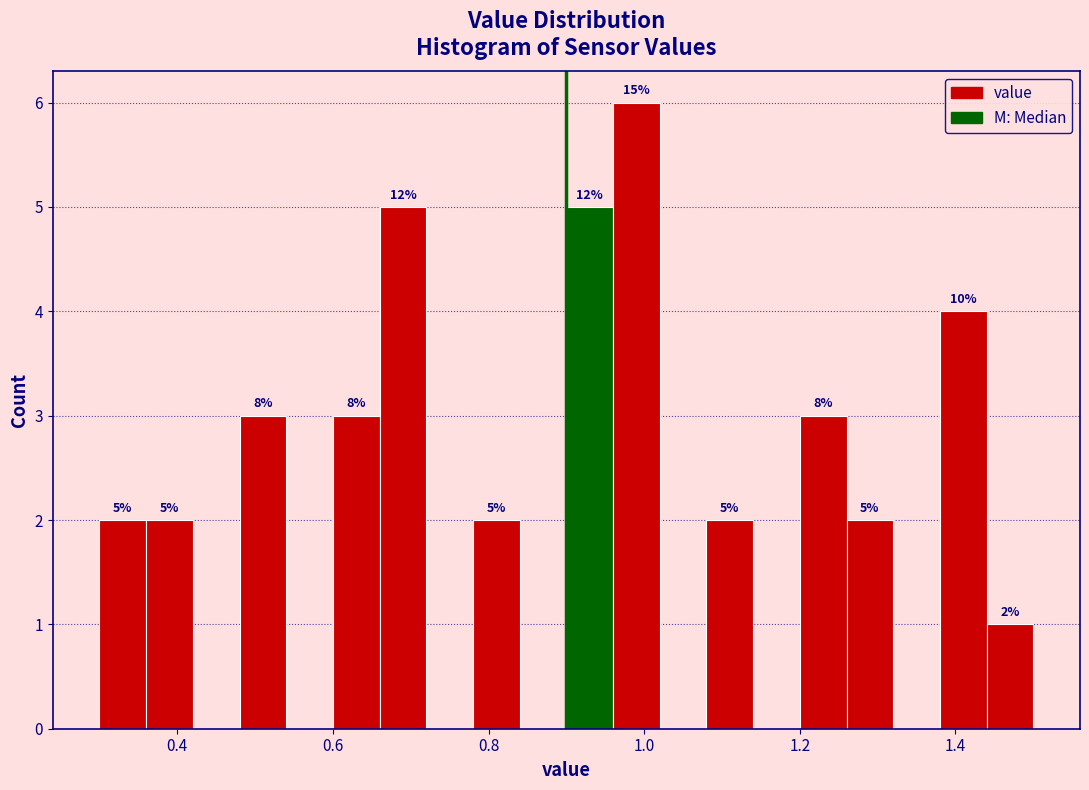

Around what value on the x-axis is the tallest bar? Give the approximate position of its centre, as read against the axis.

1.00